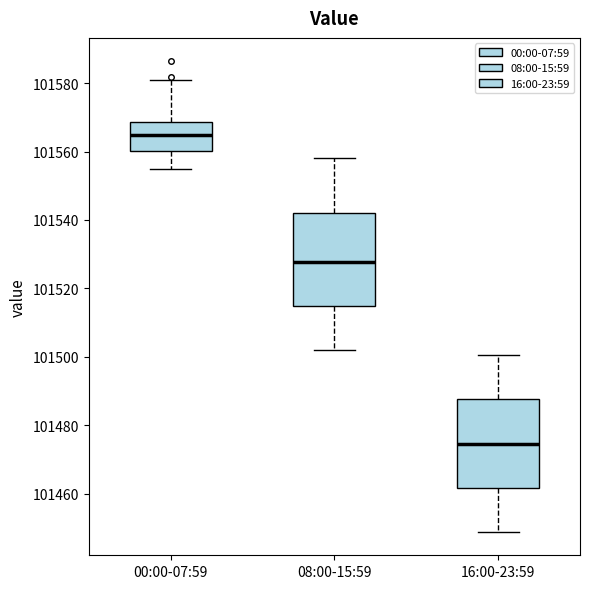

Where does the upper whisker of the box for 16:00-23:59 end on the y-axis? The values are not printed on the chart, so give them approximately, as read against the axis.

101500